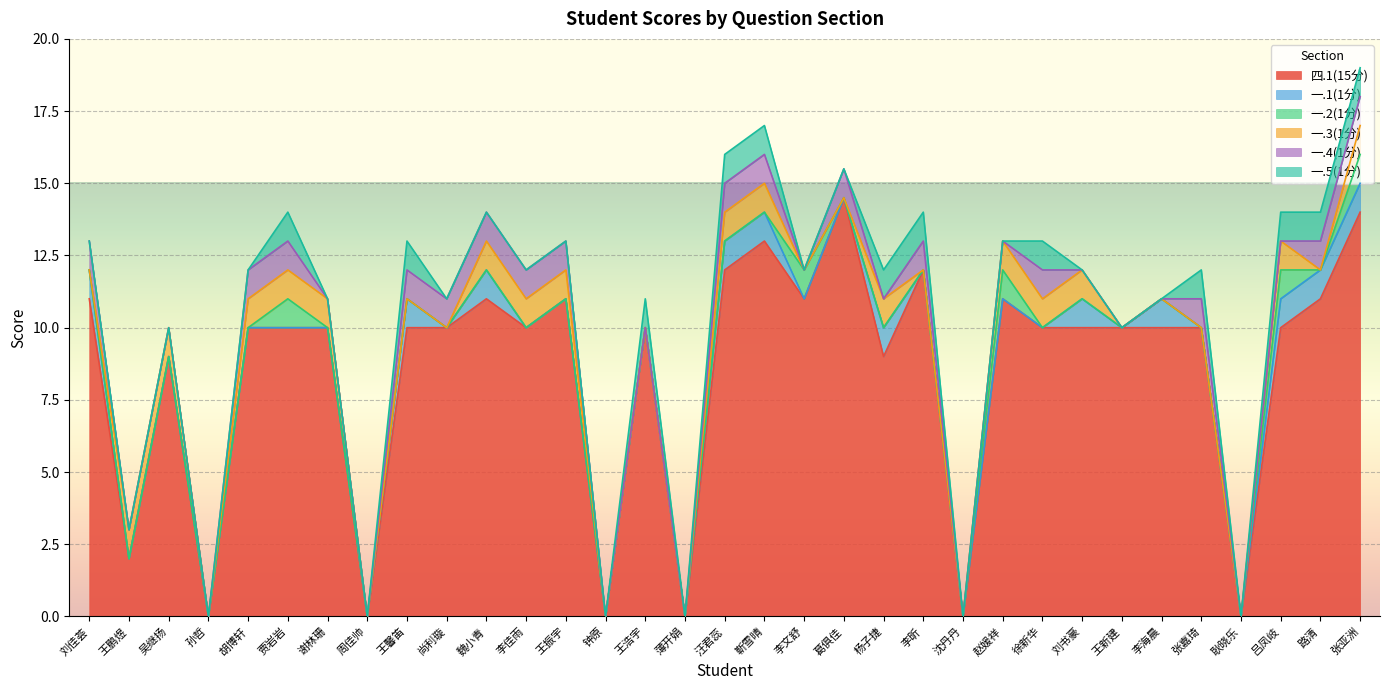

The value of 一.4(1分) at 周佳帅 is -0.6. True or false?

False